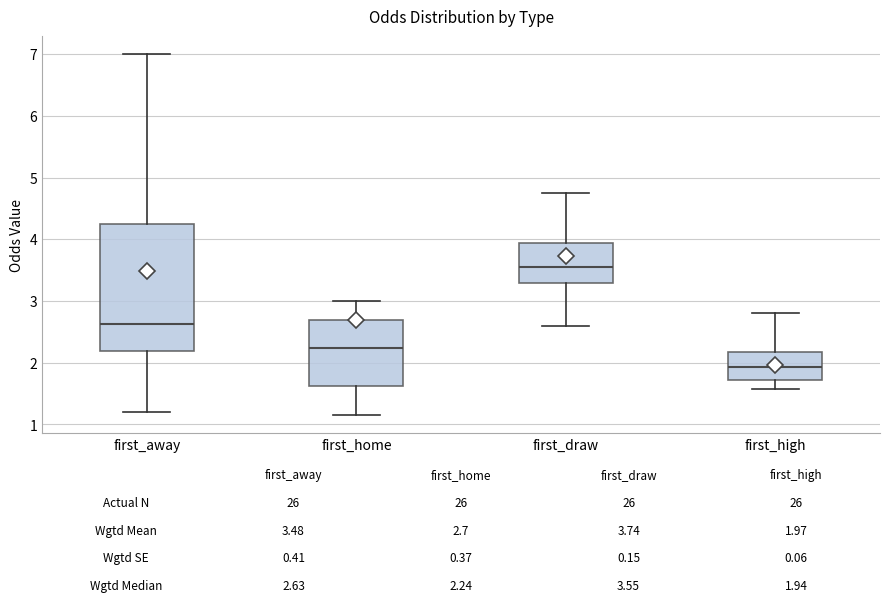

Comparing the boxes themselves (not the whiskers), which one is the tallest?

first_away